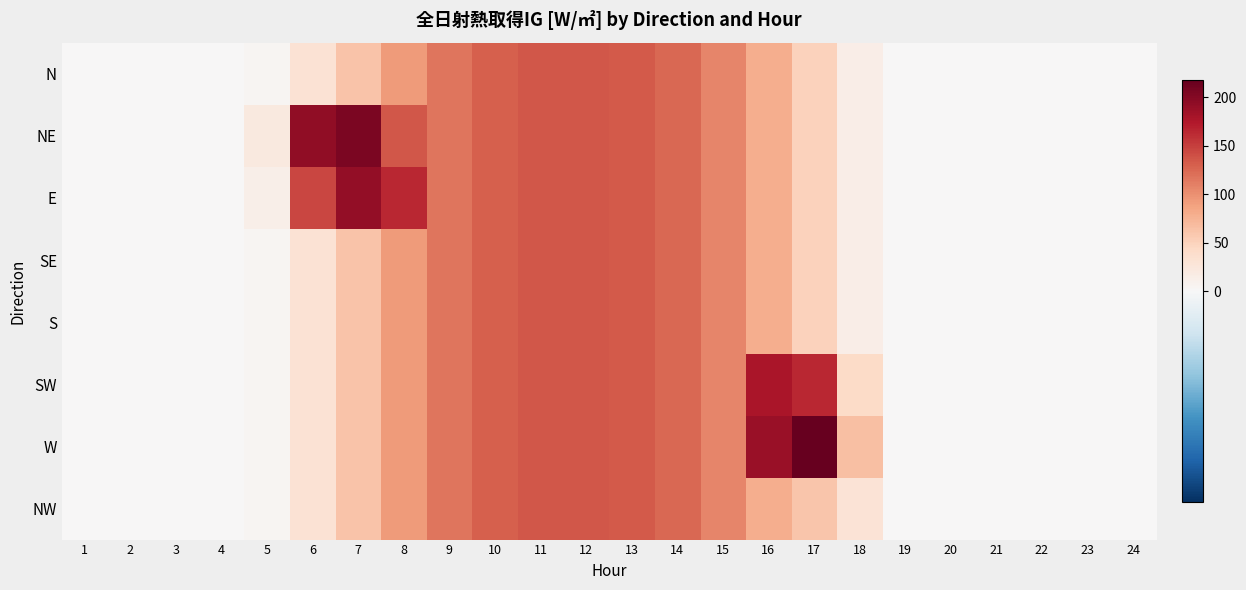

What is the maximum value shown in the chart?

218